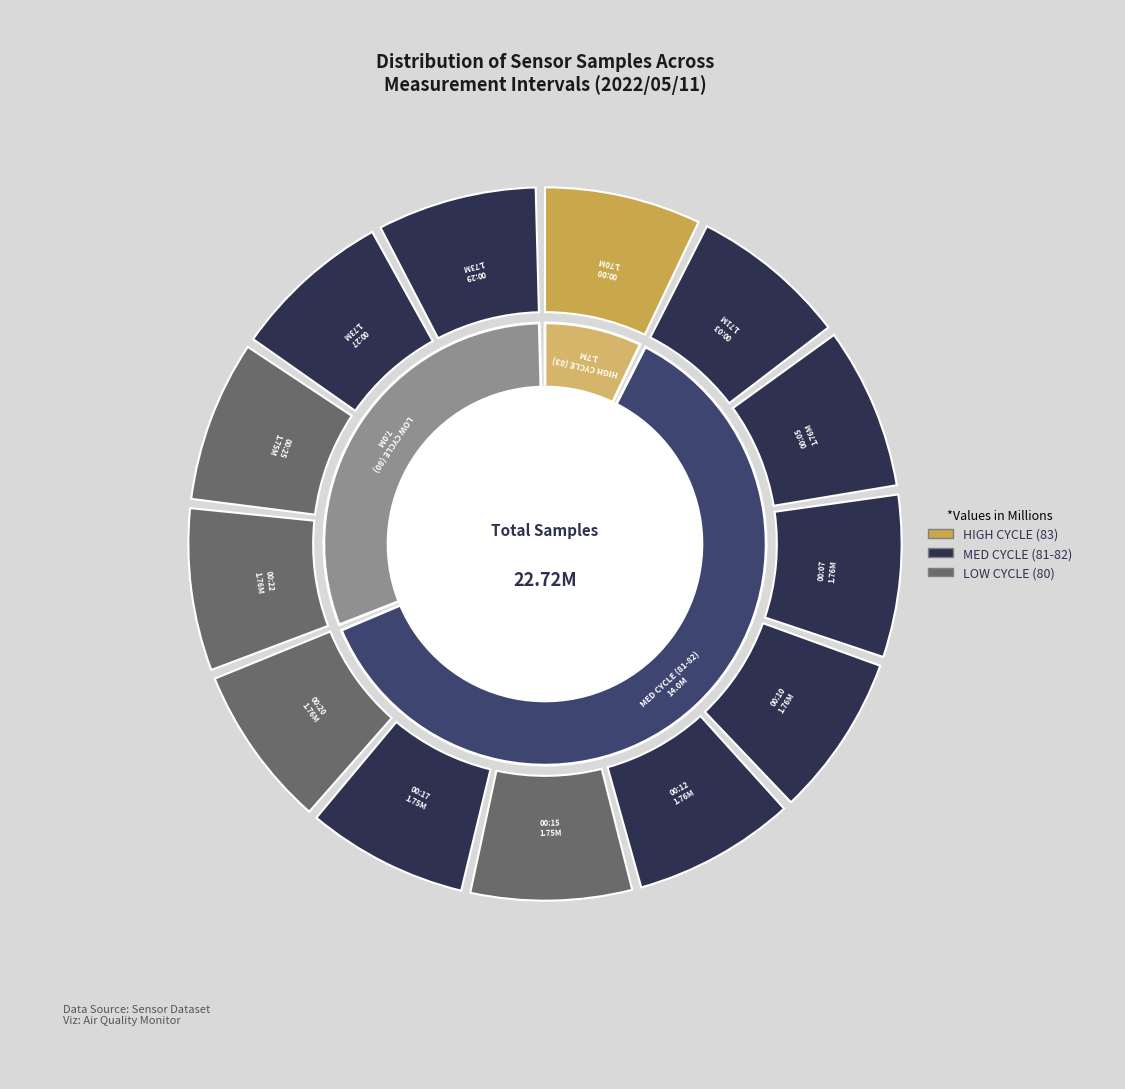

Is there any slice that represents more than half of the pie?

No